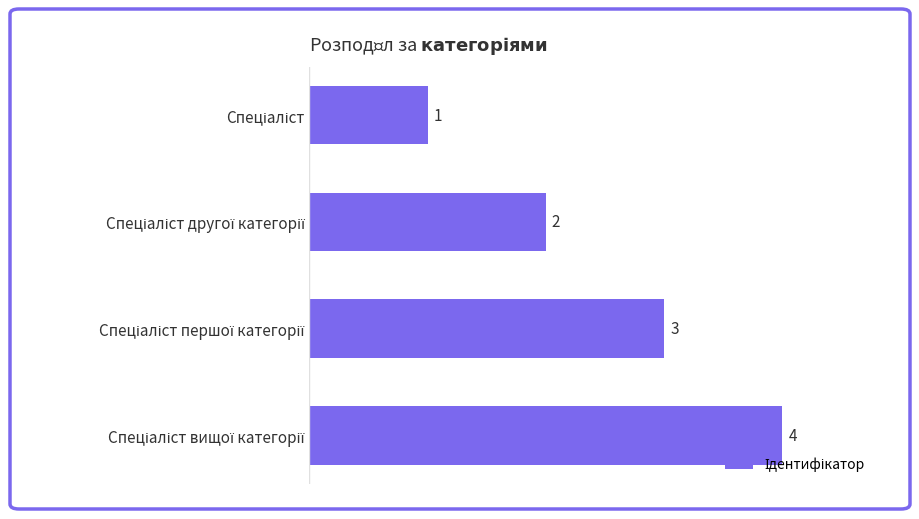

What is the difference between the maximum and minimum values?

3